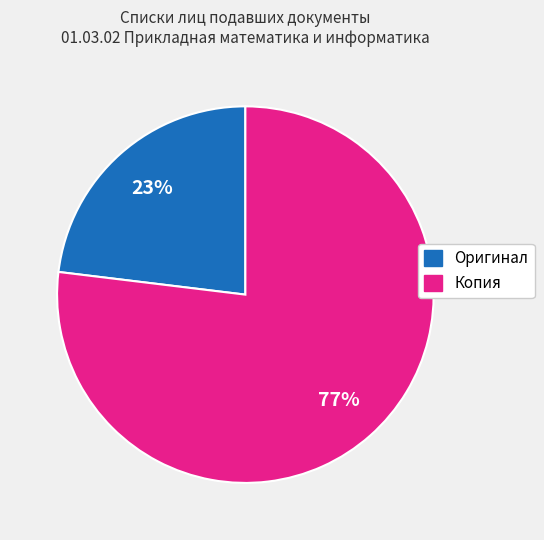

Count the number of slices in the pie.

2